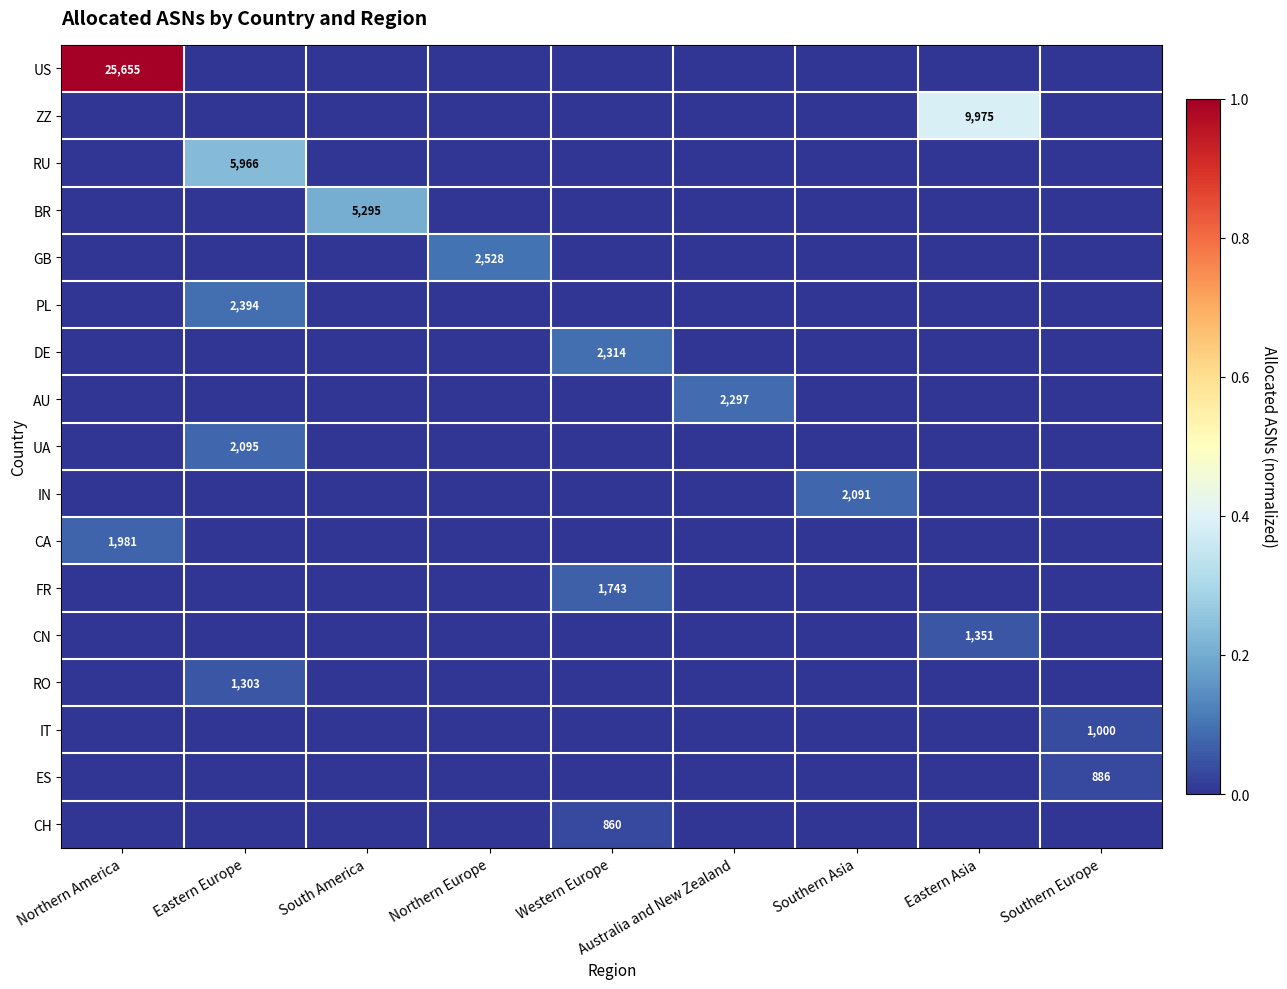

Which category has the highest value across all series?

Northern America